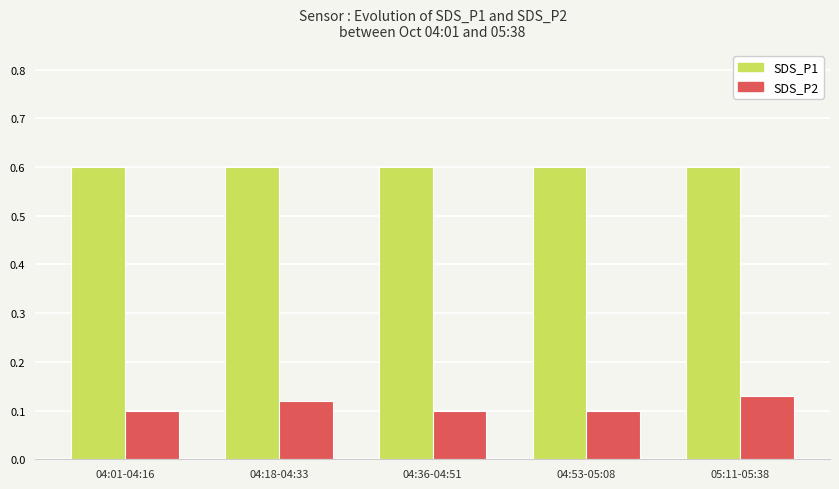

Is the value of SDS_P1 at 04:18-04:33 greater than the value of SDS_P2 at 04:36-04:51?

Yes